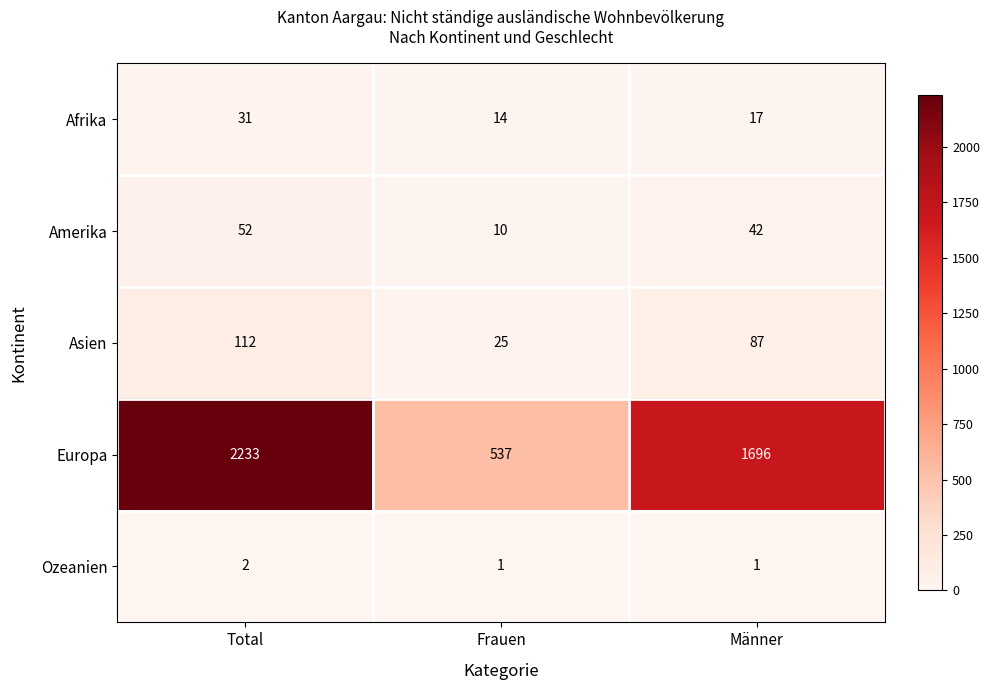

How many categories are shown in the chart?

3